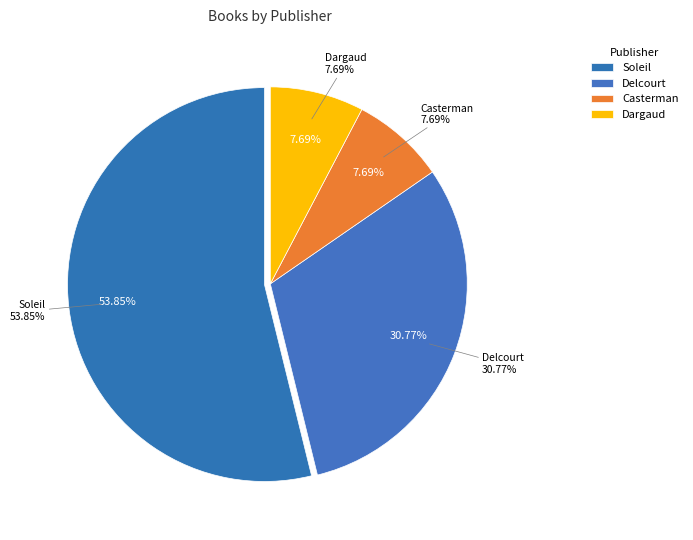

To the nearest percent, what is the difference between the - and - slice percentages?

1%